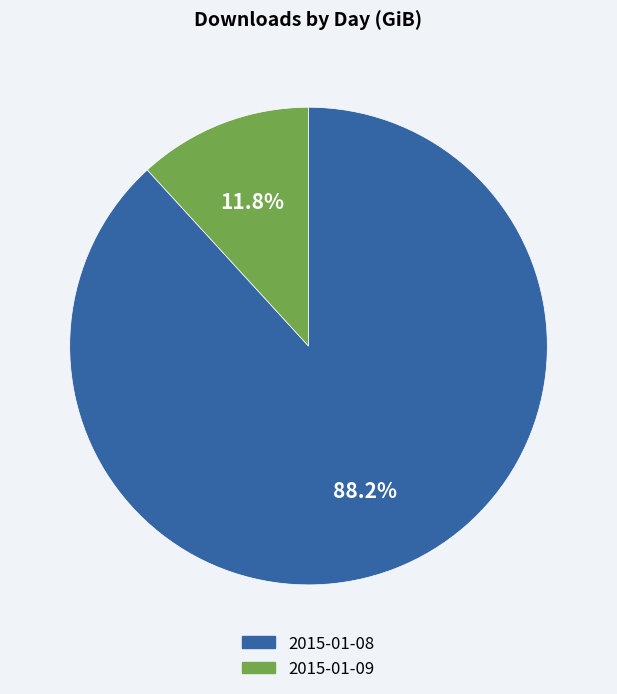

To the nearest percent, what portion does 2015-01-09 represent?

12%